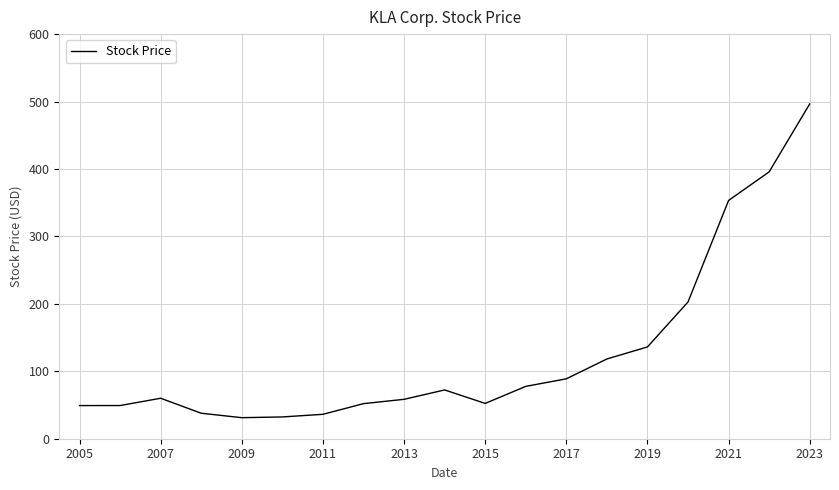

What is the maximum value shown in the chart?

496.5